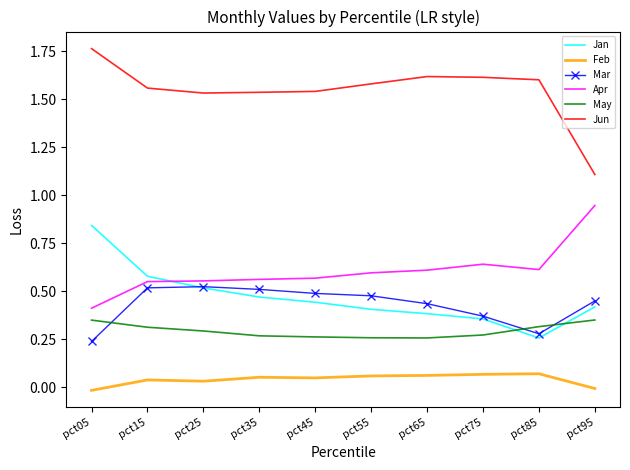

Is it true that Apr equals 0.6 at pct75?

True